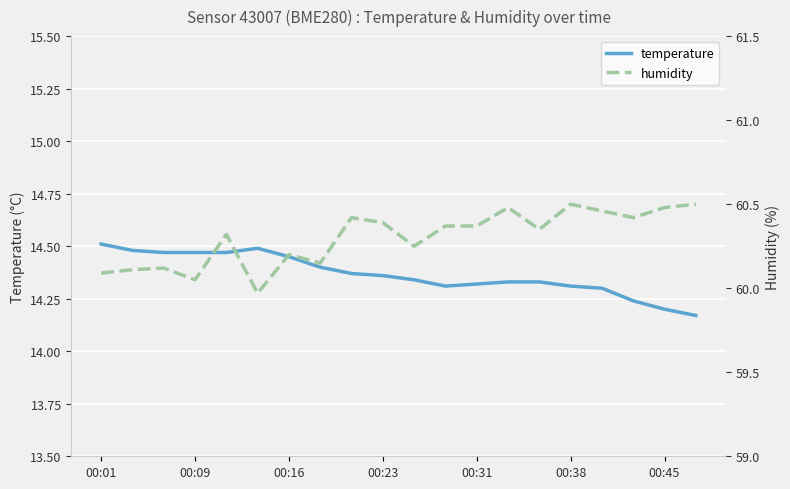

True or false: temperature has a value of 4.8 at 00:01.

False